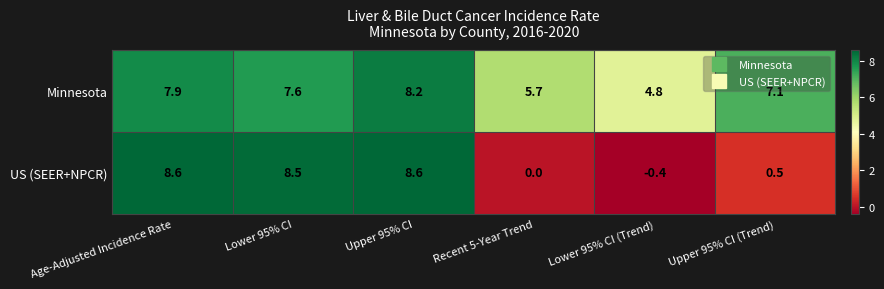

What is the total value across all series at Recent 5-Year Trend?

5.7